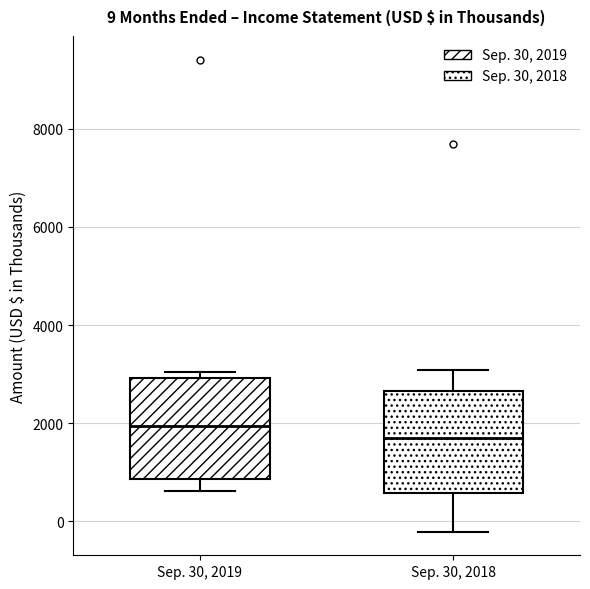

Which box has the lowest median line?

Sep. 30, 2018